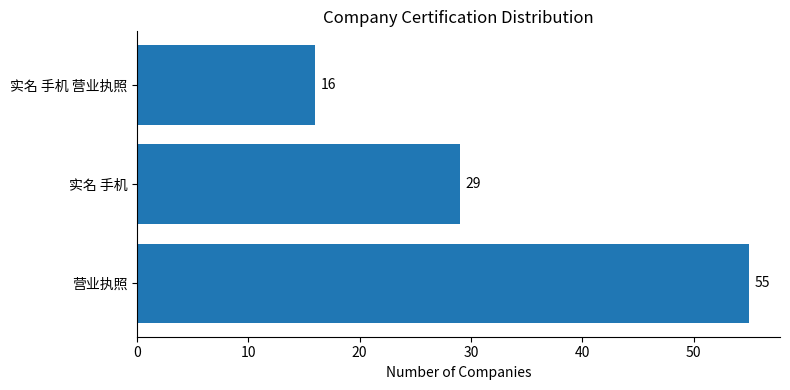

List the labels in order of value, smallest first.

实名 手机 营业执照, 实名 手机, 营业执照